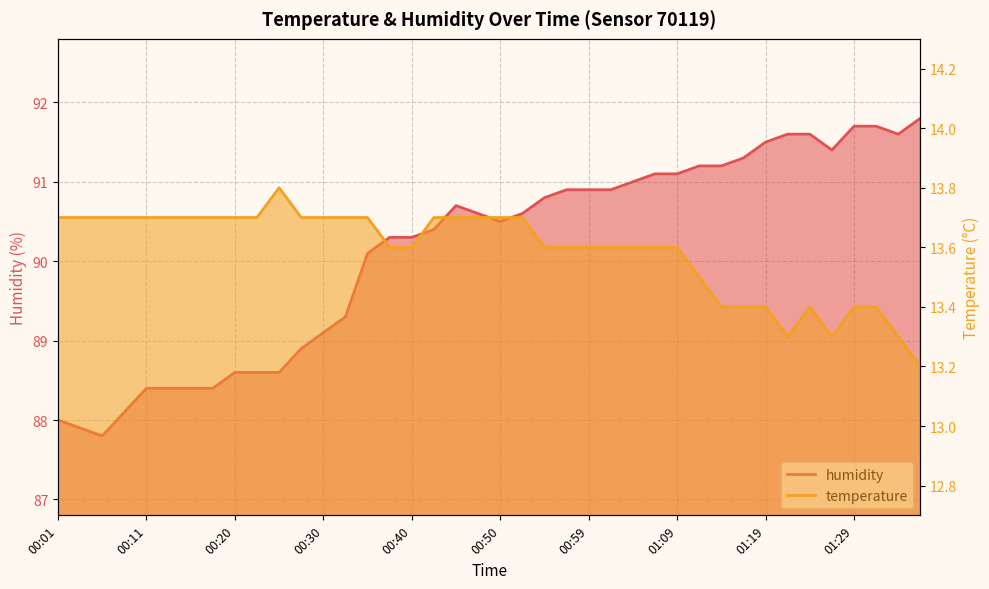

At which category does humidity reach its first local valley?

00:06